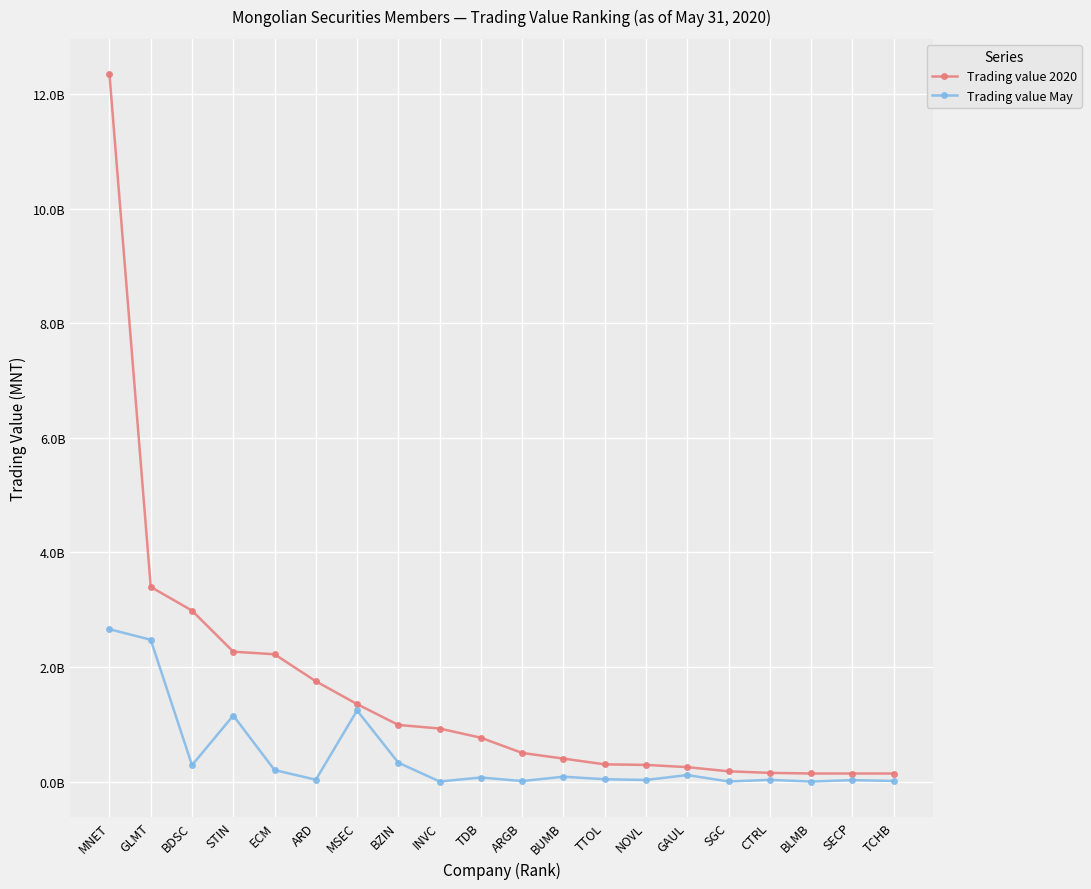

Is this an area chart (filled region under the line)?

No